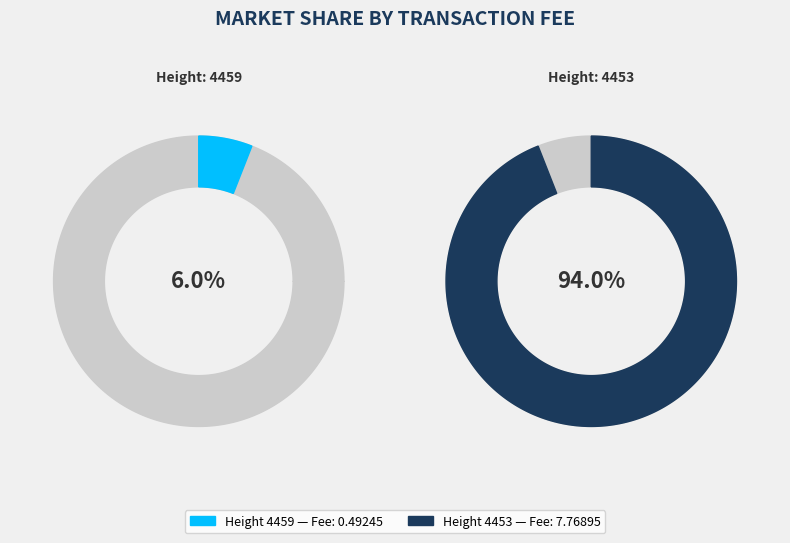

How much of the chart is everything except 4453?

6.0%